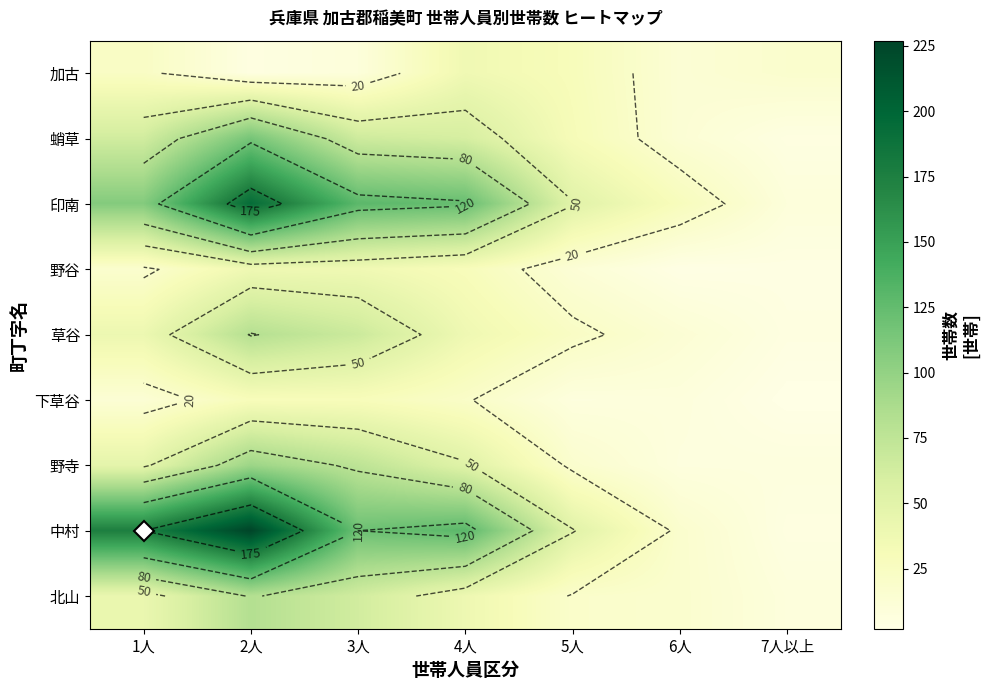

What is the average value of the 野谷 series?

20